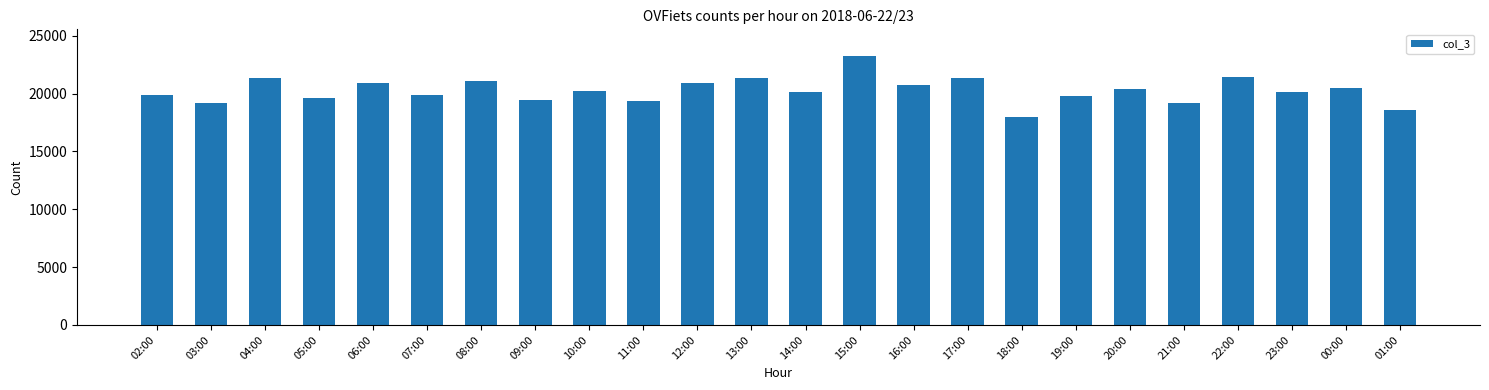

Approximately how many times larger is the value at 19:00 compared to 18:00?

1.1